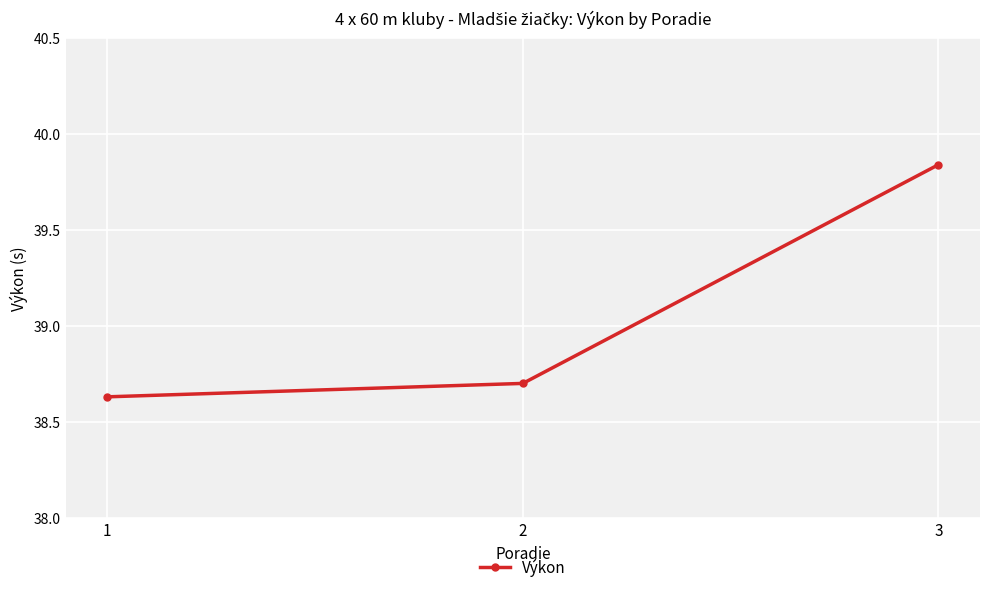

At which category does the chart reach its peak across all series?

3